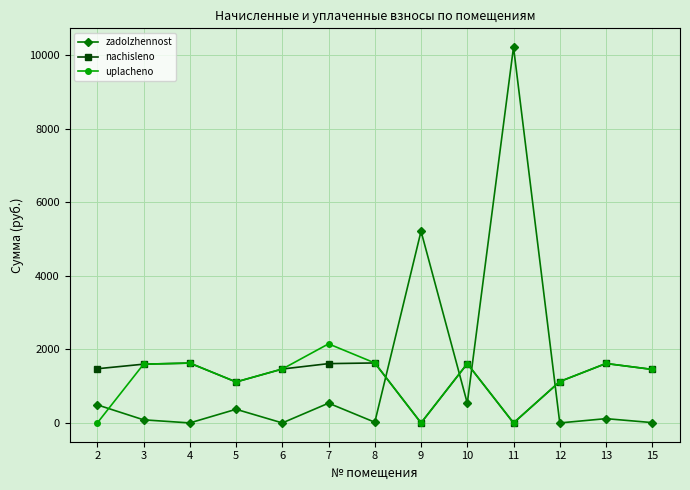

The nachisleno series shows 1616.7 at 13. True or false?

True